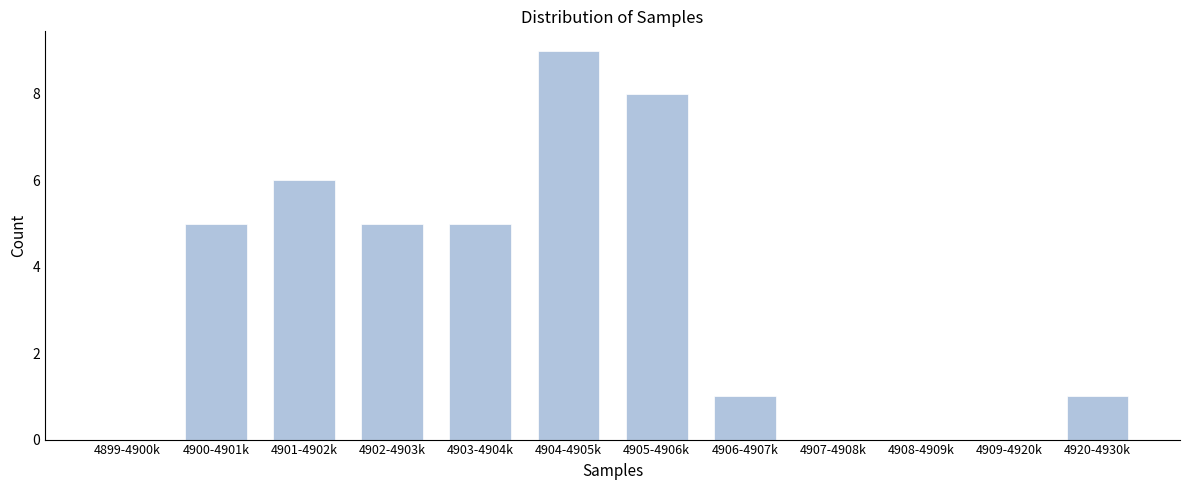

Reading right to left, extract all data points from this chart.

4920-4930k=1	4909-4920k=0	4908-4909k=0	4907-4908k=0	4906-4907k=1	4905-4906k=8	4904-4905k=9	4903-4904k=5	4902-4903k=5	4901-4902k=6	4900-4901k=5	4899-4900k=0